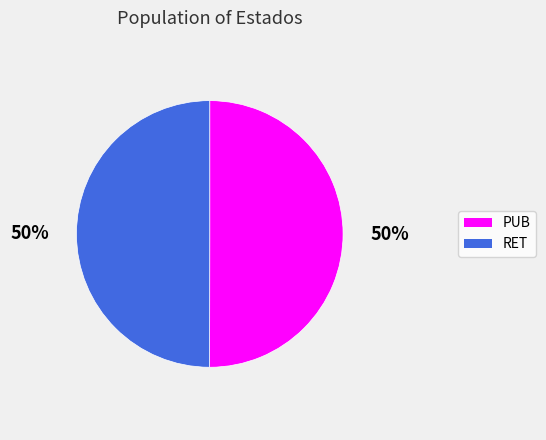

Do RET and PUB together represent more than half of the pie?

Yes